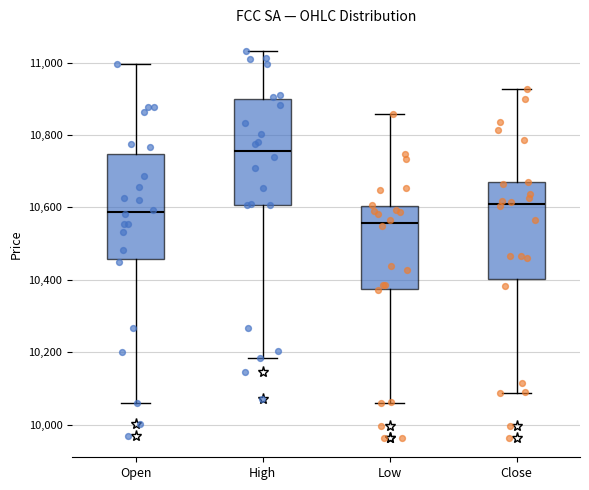

Reading left to right, read every box against the y-axis: the position of its median line, the range the box covers, and the ends of its whiskers. The values are not printed on the chart, so give them approximately, as read against the axis.

Open: median 10580, box 10460 to 10740, whiskers 10060 to 11000
High: median 10760, box 10600 to 10900, whiskers 10180 to 11040
Low: median 10560, box 10380 to 10600, whiskers 10060 to 10860
Close: median 10600, box 10400 to 10660, whiskers 10080 to 10920